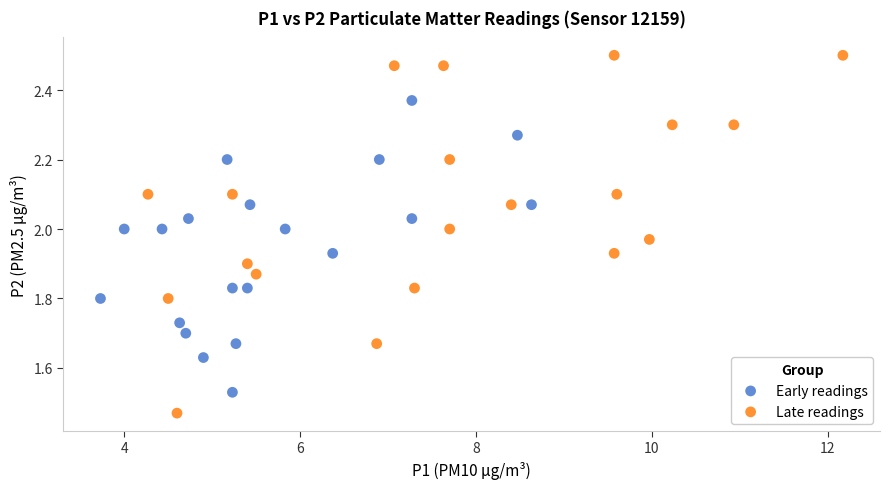

Which series has the widest spread of Y values?

Late readings